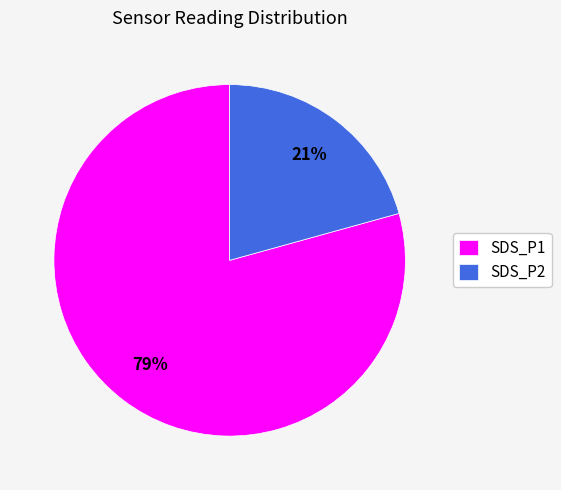

To the nearest percent, what percentage of the pie is SDS_P2?

21%